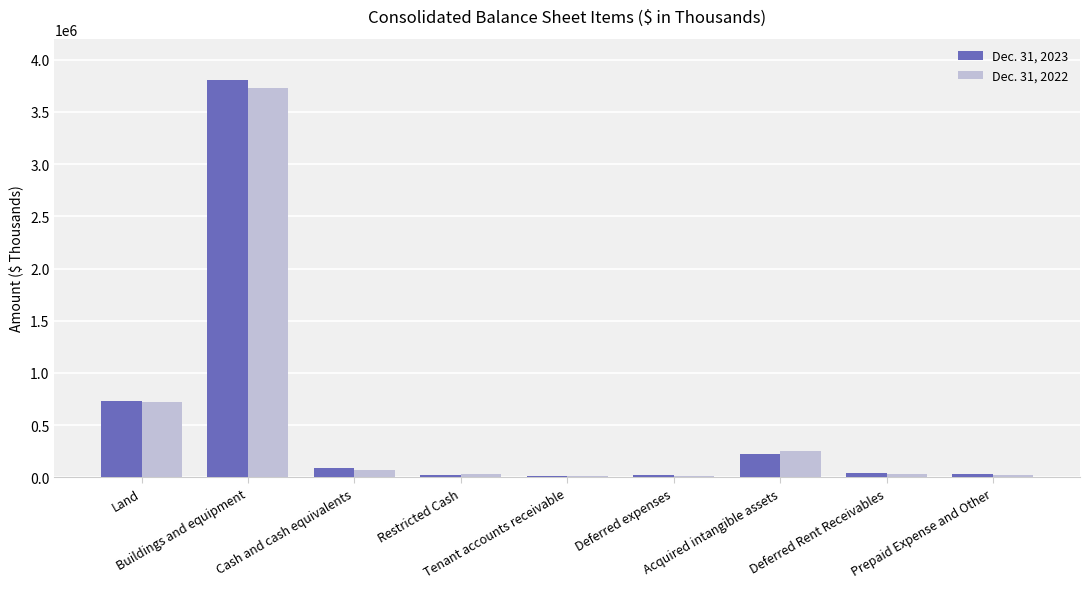

What is the greatest value displayed?

3804636